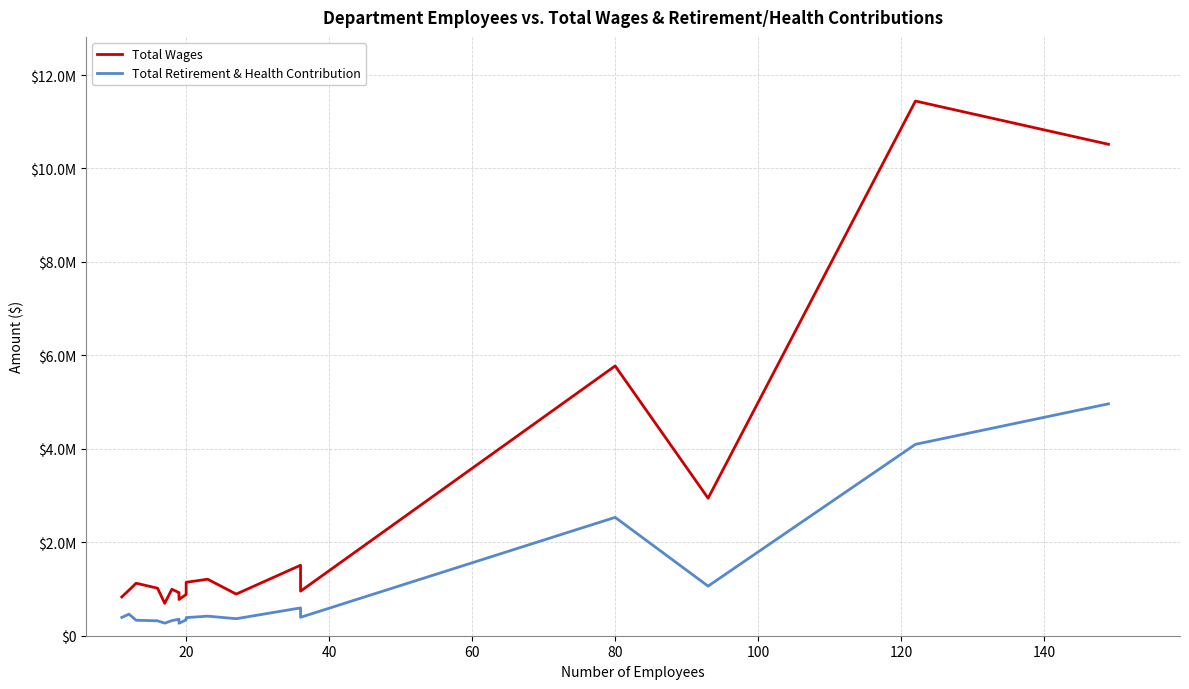

How many data points does each series have?

20